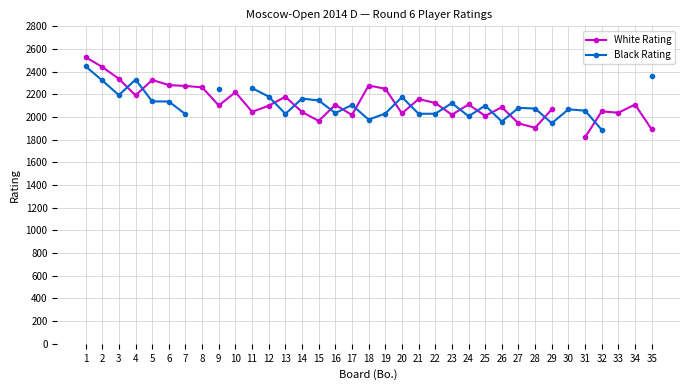

How many lines are shown in the chart?

2